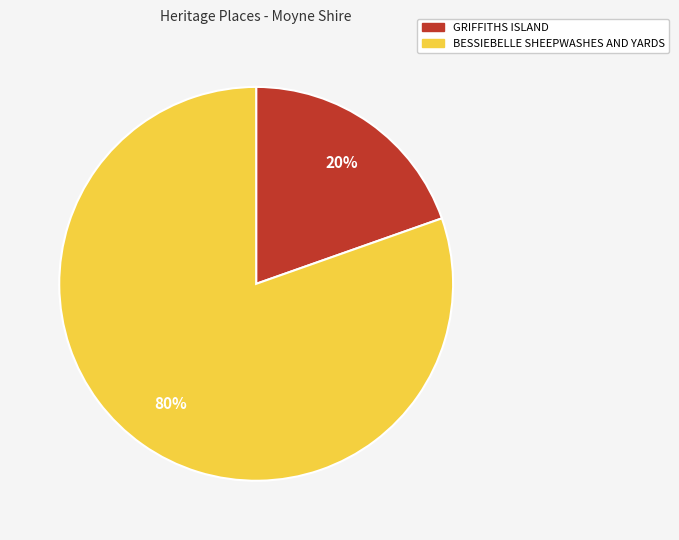

Which has a higher value, BESSIEBELLE SHEEPWASHES AND YARDS or GRIFFITHS ISLAND?

BESSIEBELLE SHEEPWASHES AND YARDS